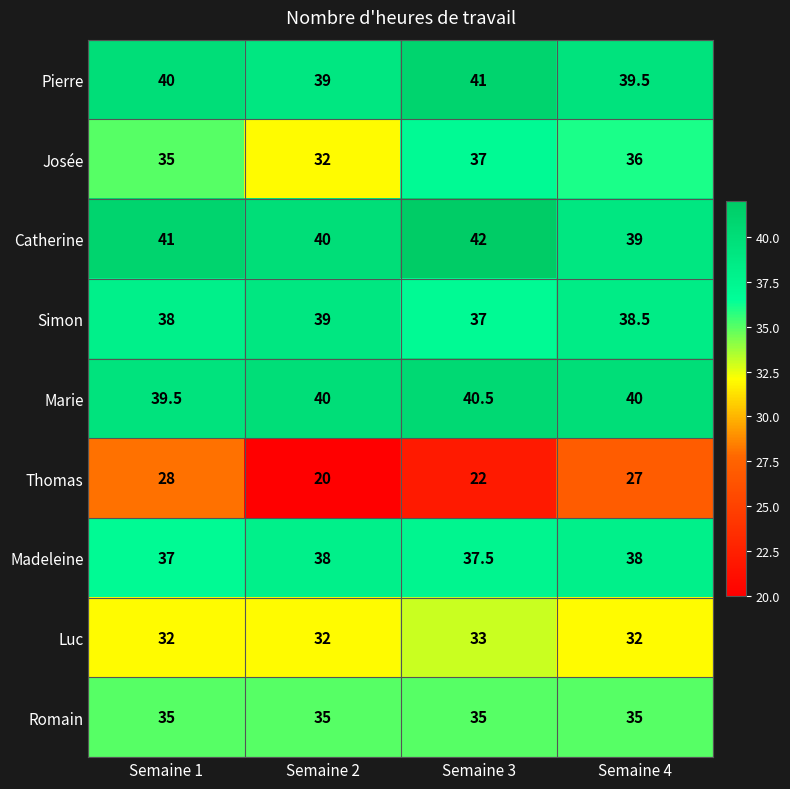

Which series has the largest total across all categories?

Catherine